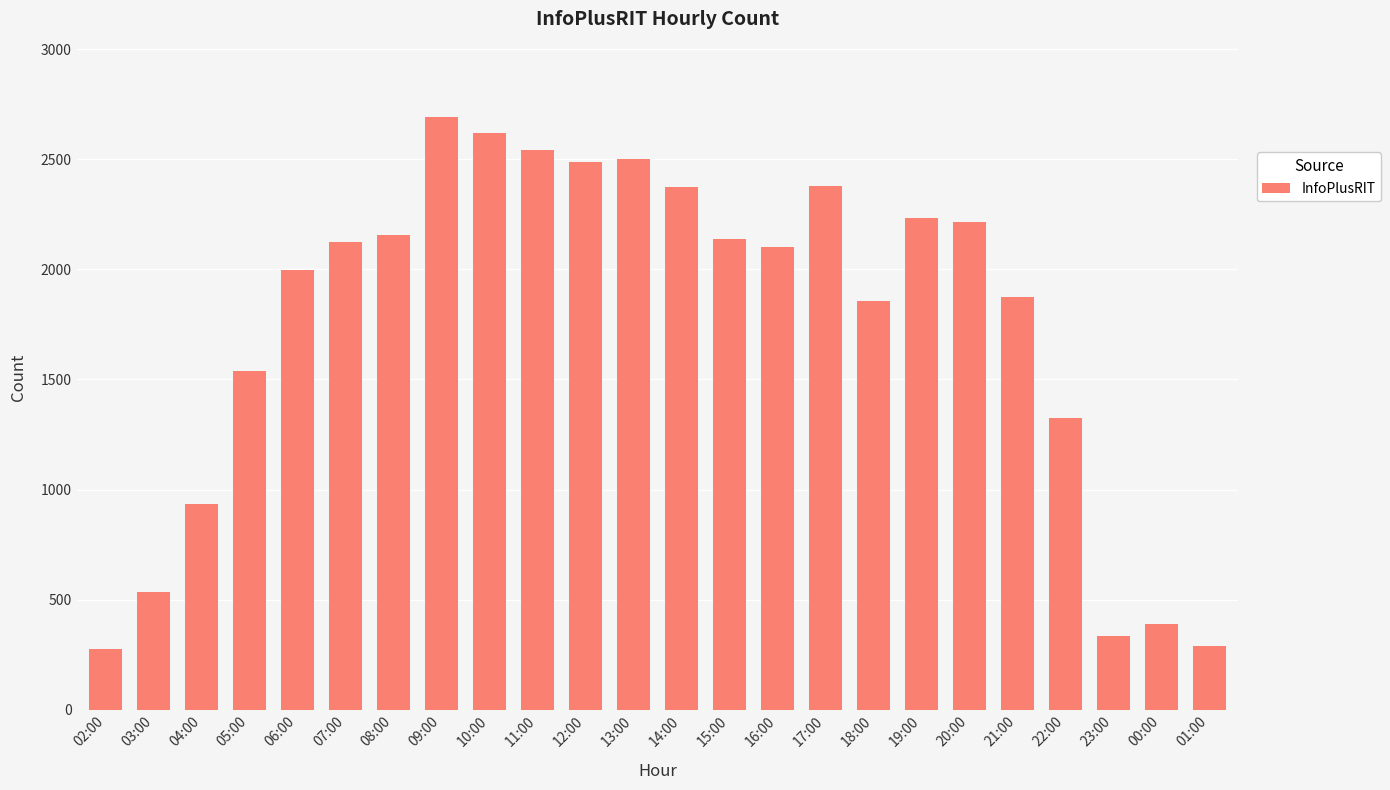

What is the minimum value shown in the chart?

274